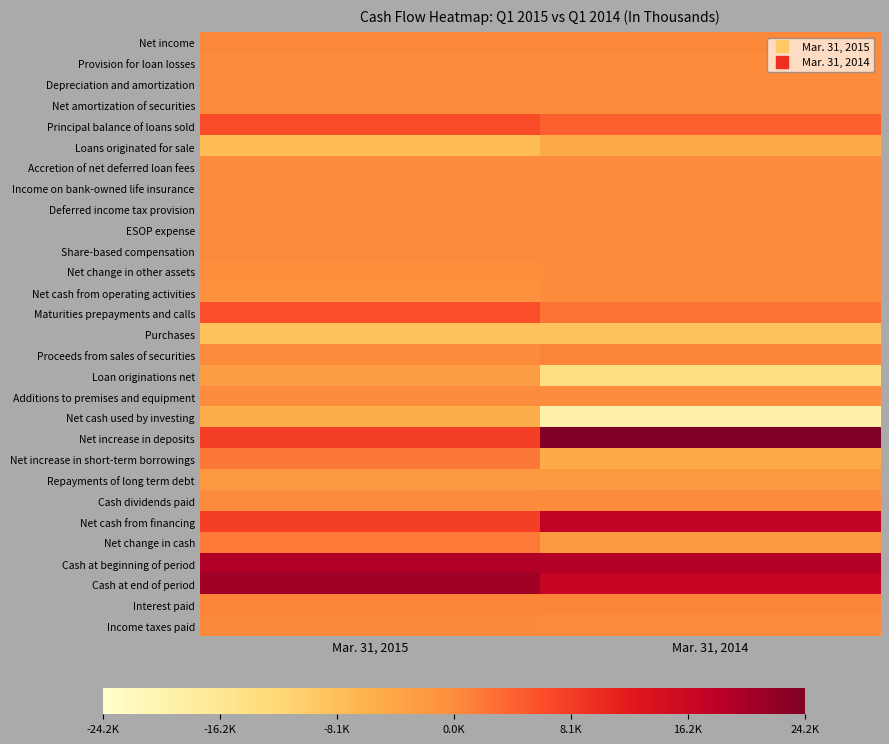

At which category does the chart reach its minimum across all series?

Mar. 31, 2014